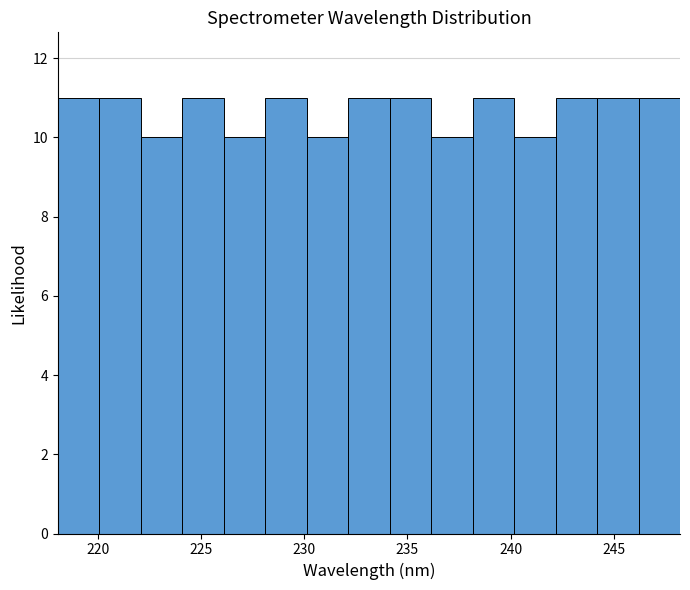

What is the height of the bar covering 224 to 226 on the x-axis? Neither the bar edges nor the heights are printed on the chart, so give them approximately, as read against the axes.

11